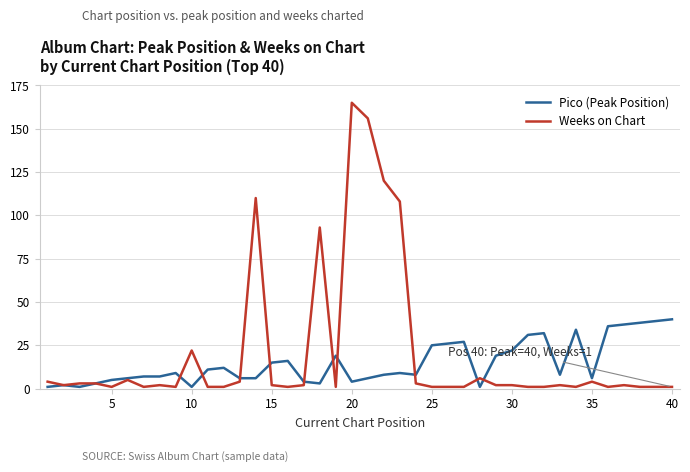

Does the chart display data point markers on the line(s)?

No